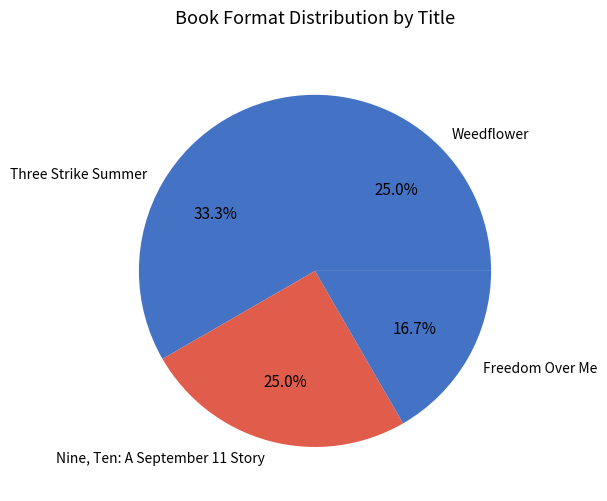

Is Nine, Ten: A September 11 Story the majority of the pie?

No